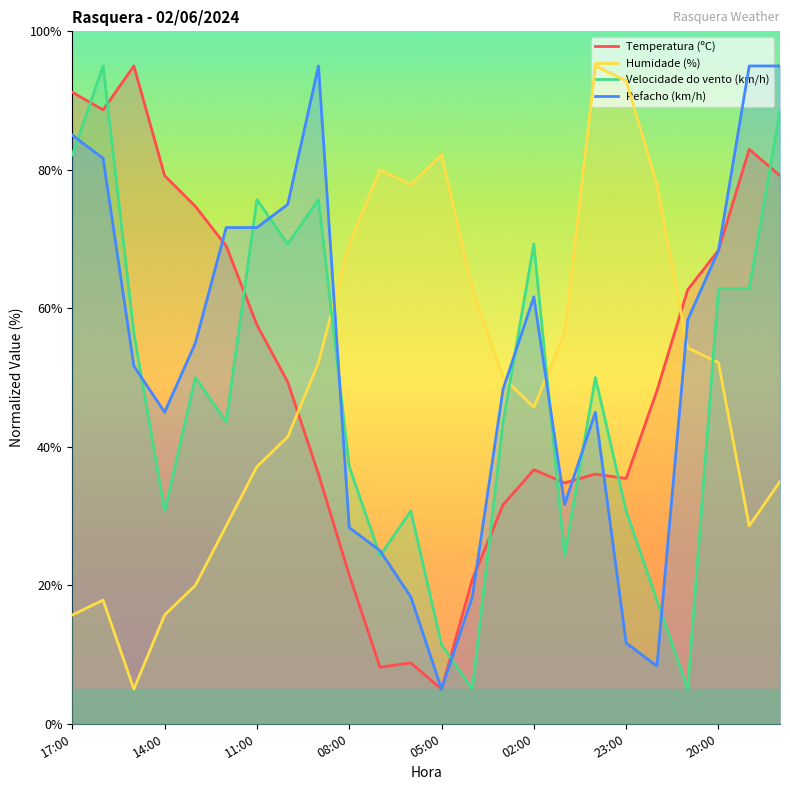

What is the spread (max minus min) of values at 08:00?

47.8